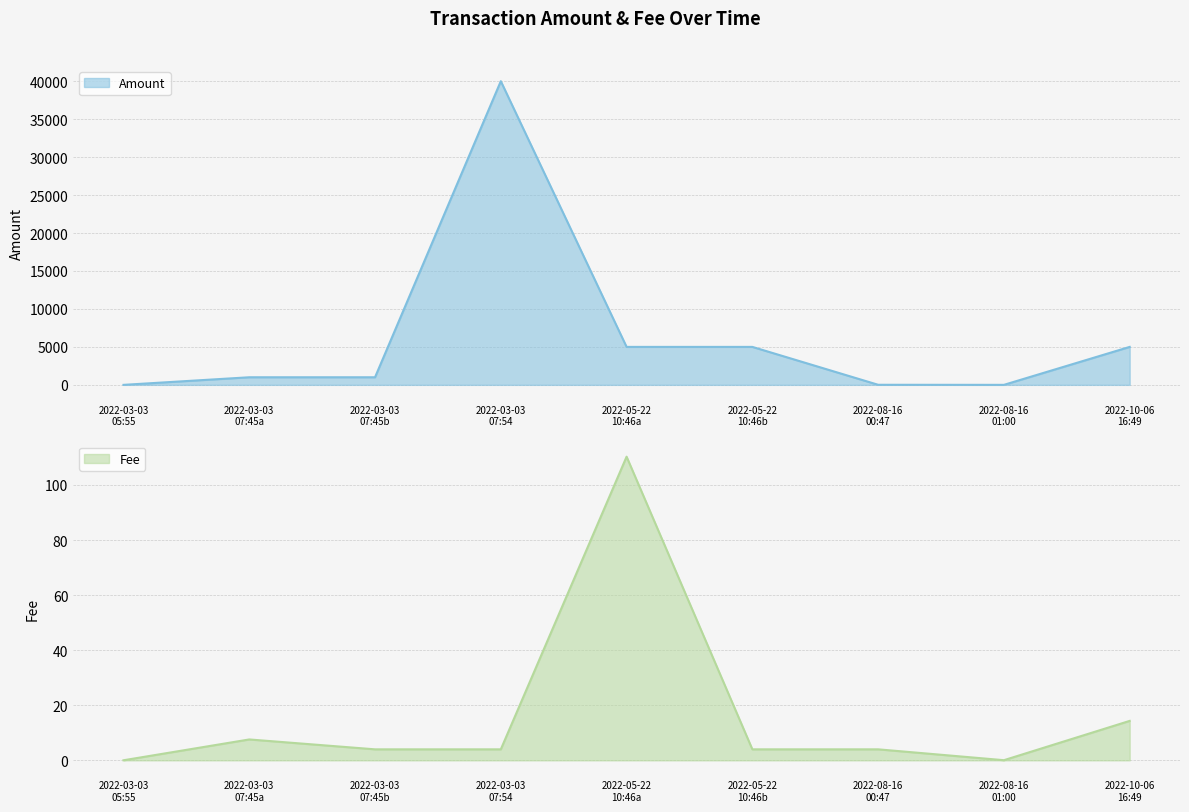

What is the sum of the values at 2022-08-16 00:47 and 2022-05-22 10:46a?

5010.0